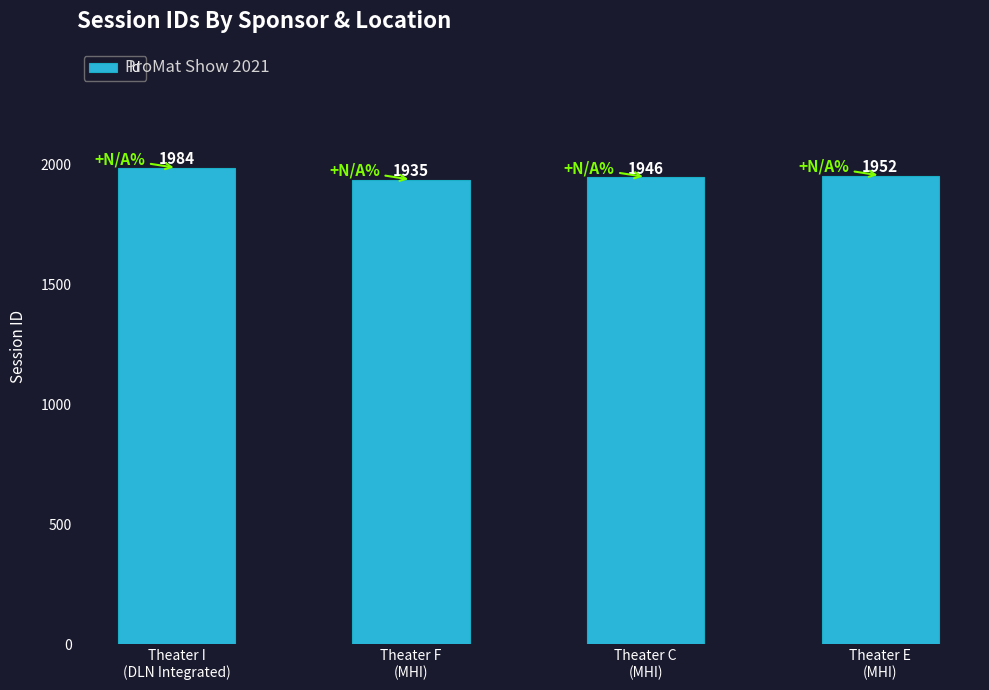

Which category has the lowest value across all series?

Theater F
(MHI)